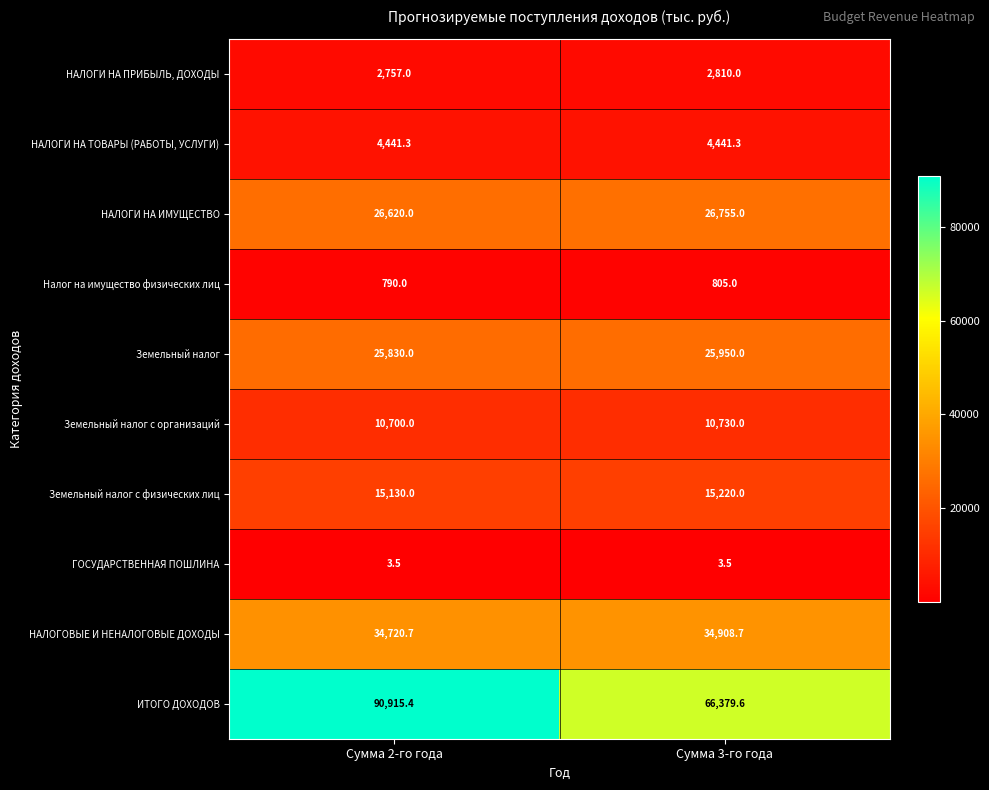

How many data points does each series have?

2